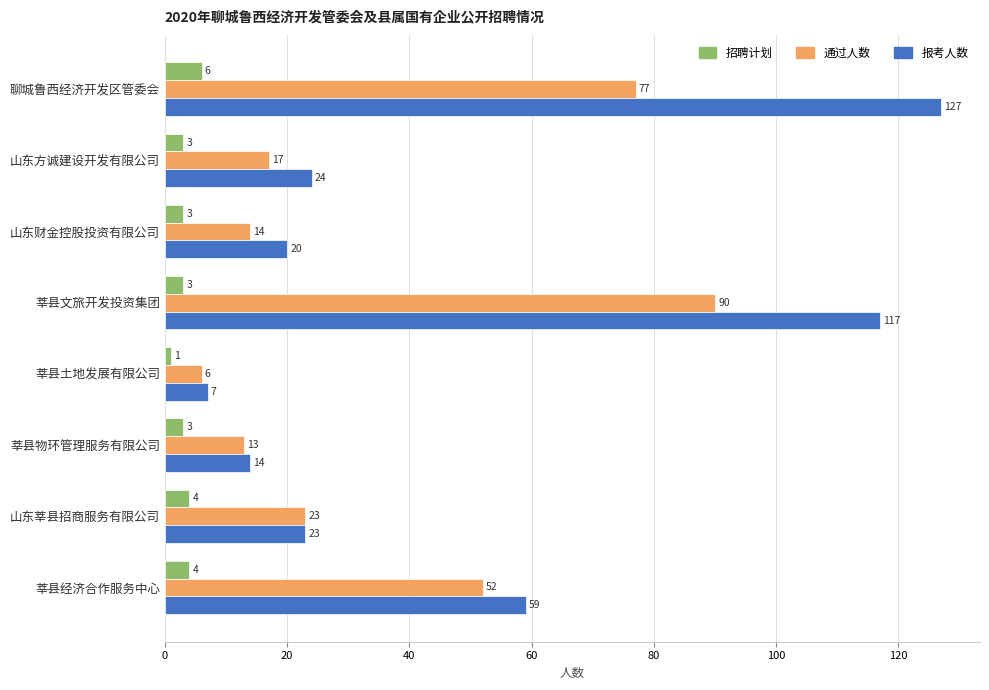

The 报考人数 series shows 24 at 山东方诚建设开发有限公司. True or false?

True